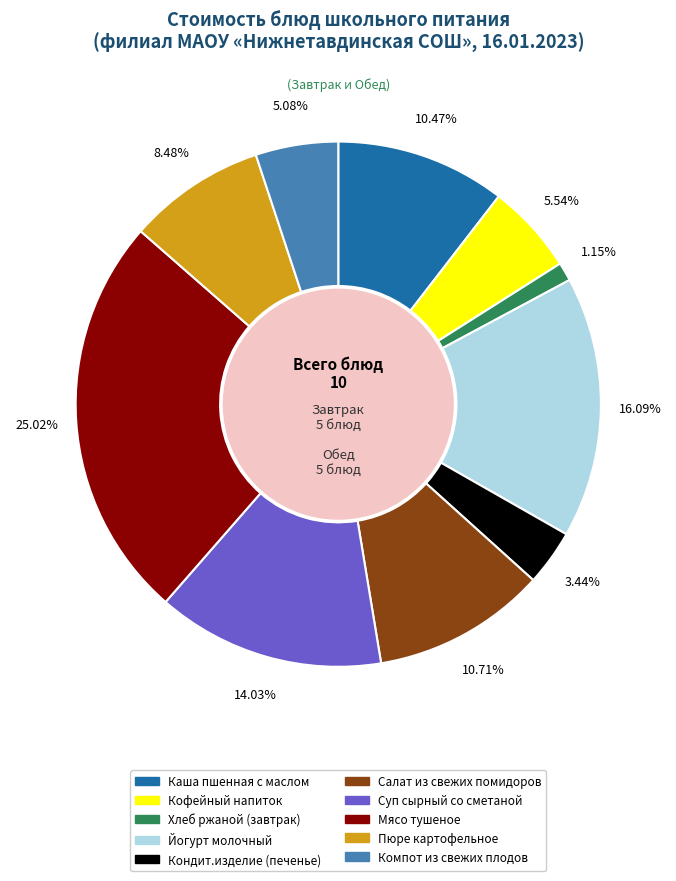

Which category has the biggest portion of the pie?

Мясо тушеное